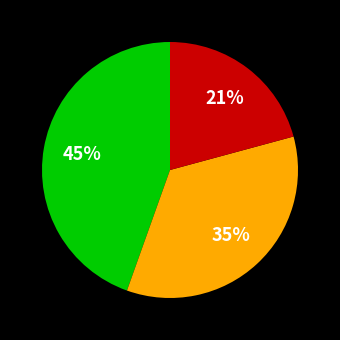

Is there a majority slice in this chart?

No